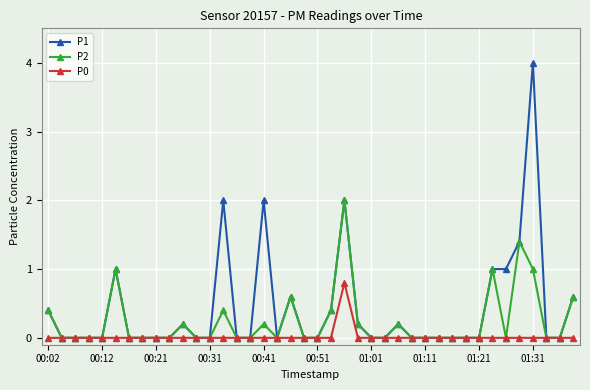

Which series has the widest spread of values?

P1